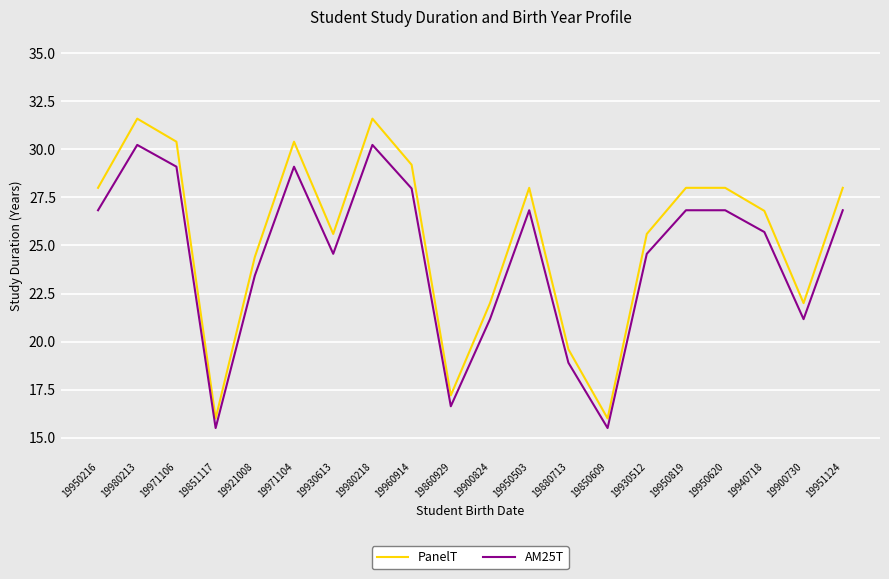

True or false: PanelT and AM25T intersect in this chart.

False